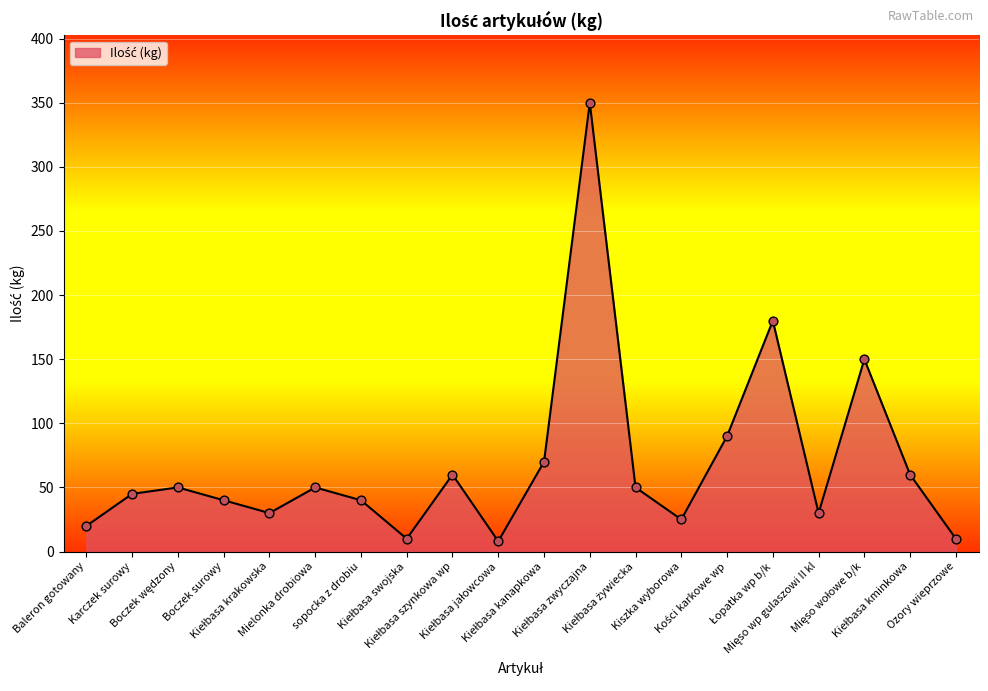

What is the ratio of the value at Ozory wieprzowe to the value at Mielonka drobiowa?

0.2